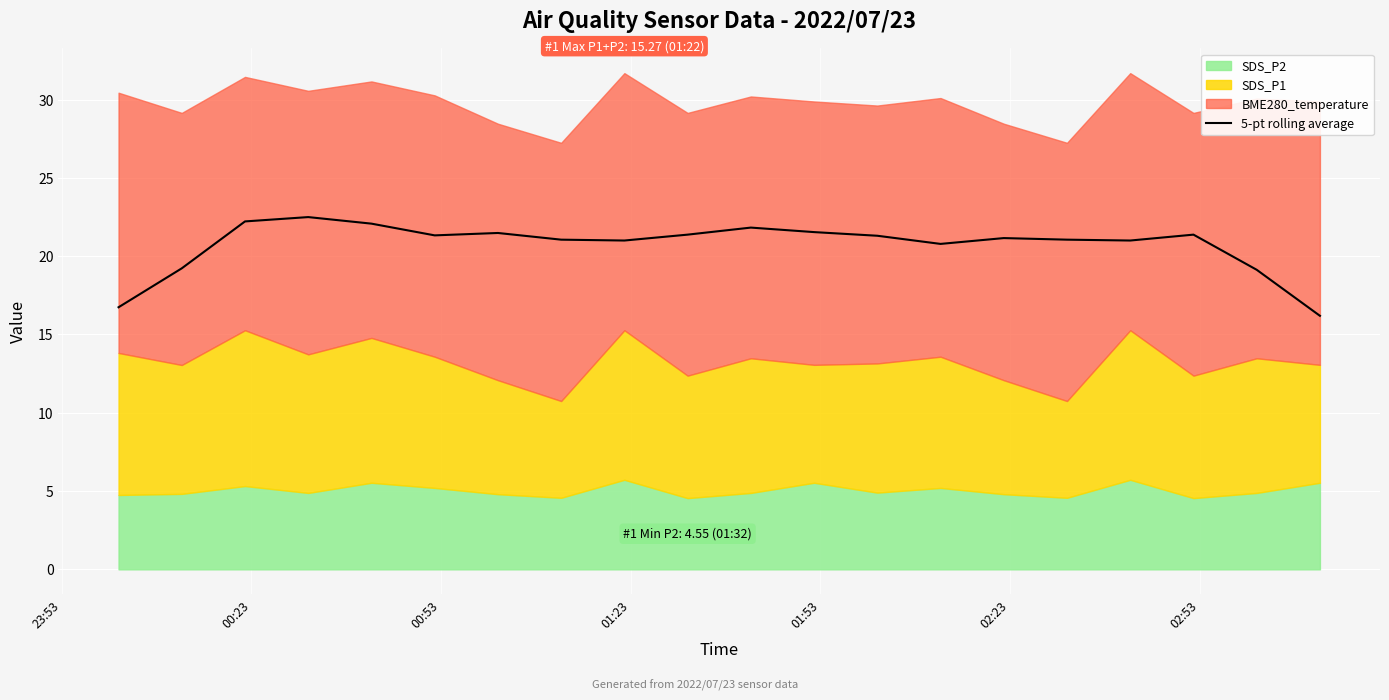

What is the maximum value for 5-pt rolling average?

22.5